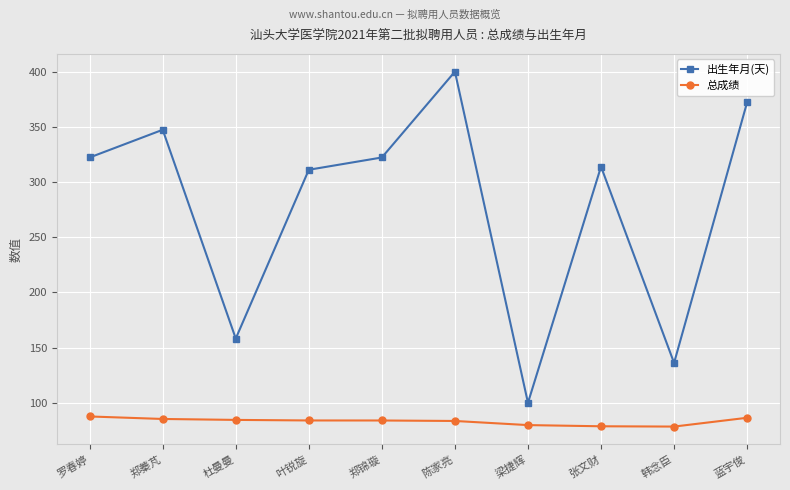

What is the difference between the highest and lowest values at 杜曼曼?

73.7